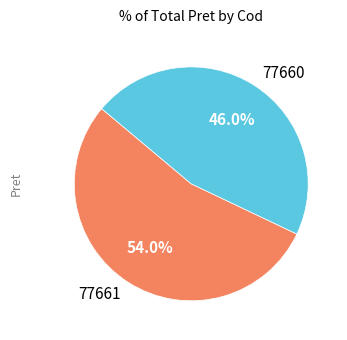

What is the ratio of the value at 77661 to the value at 77660?

1.2